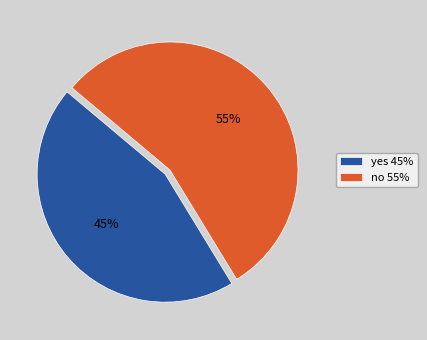

What is the ratio of the value at no 55% to the value at yes 45%?

1.2